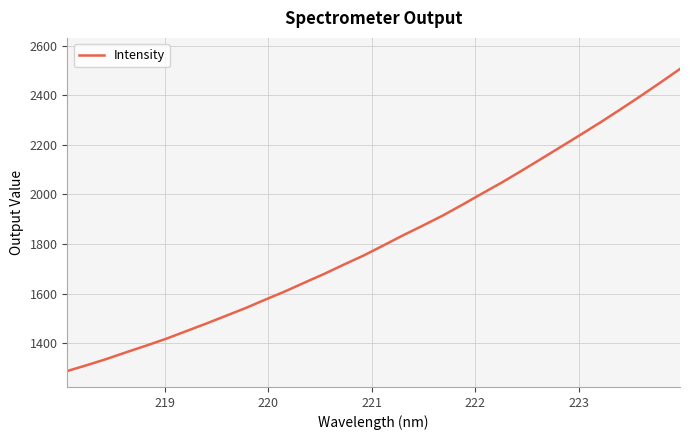

What is the greatest value displayed?

2506.9